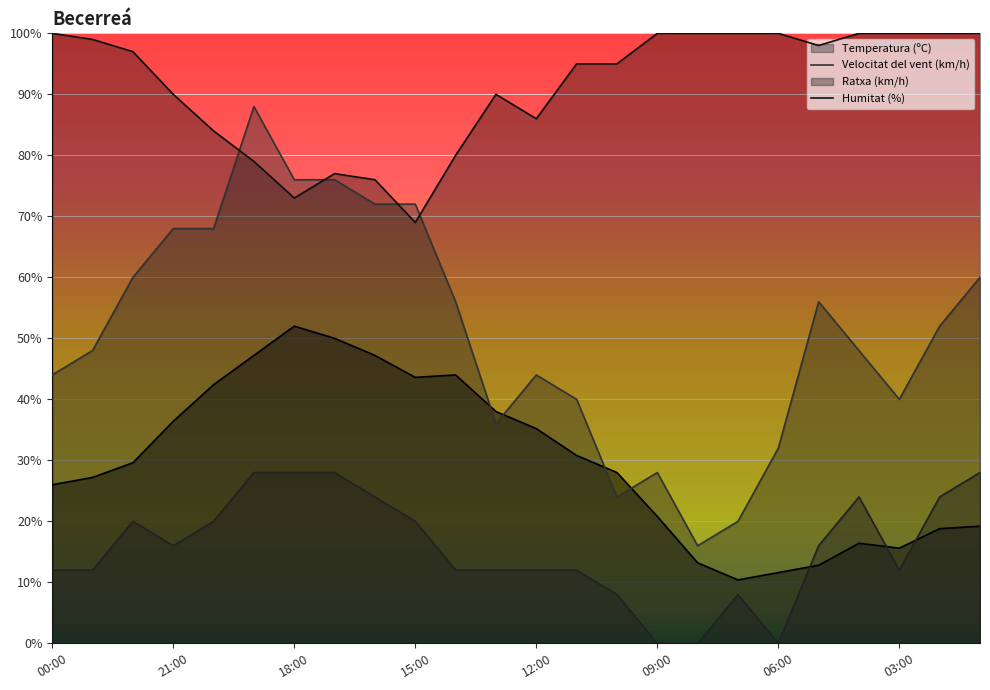

What is the total value across all series at 13:00?

176.0